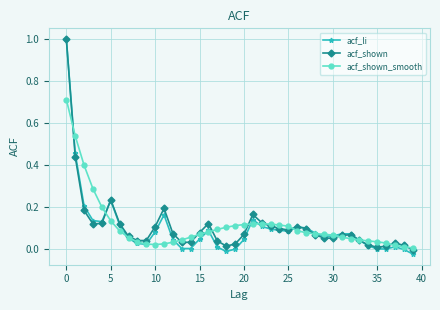

Which series has the widest spread of values?

acf_li